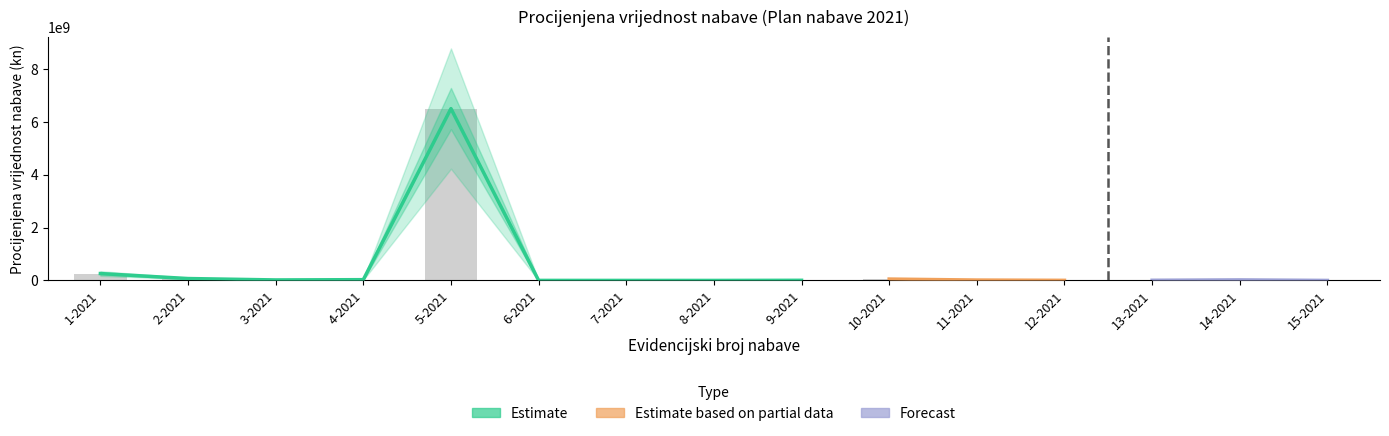

Reading left to right, extract all data points from this chart.

1-2021=260000000	2-2021=72000000	3-2021=19000000	4-2021=29000000	5-2021=6500000000	6-2021=1430000	7-2021=560000	8-2021=199000	9-2021=5000000	10-2021=52000000	11-2021=14400000	12-2021=3800000	13-2021=5800000	14-2021=20000000	15-2021=40000